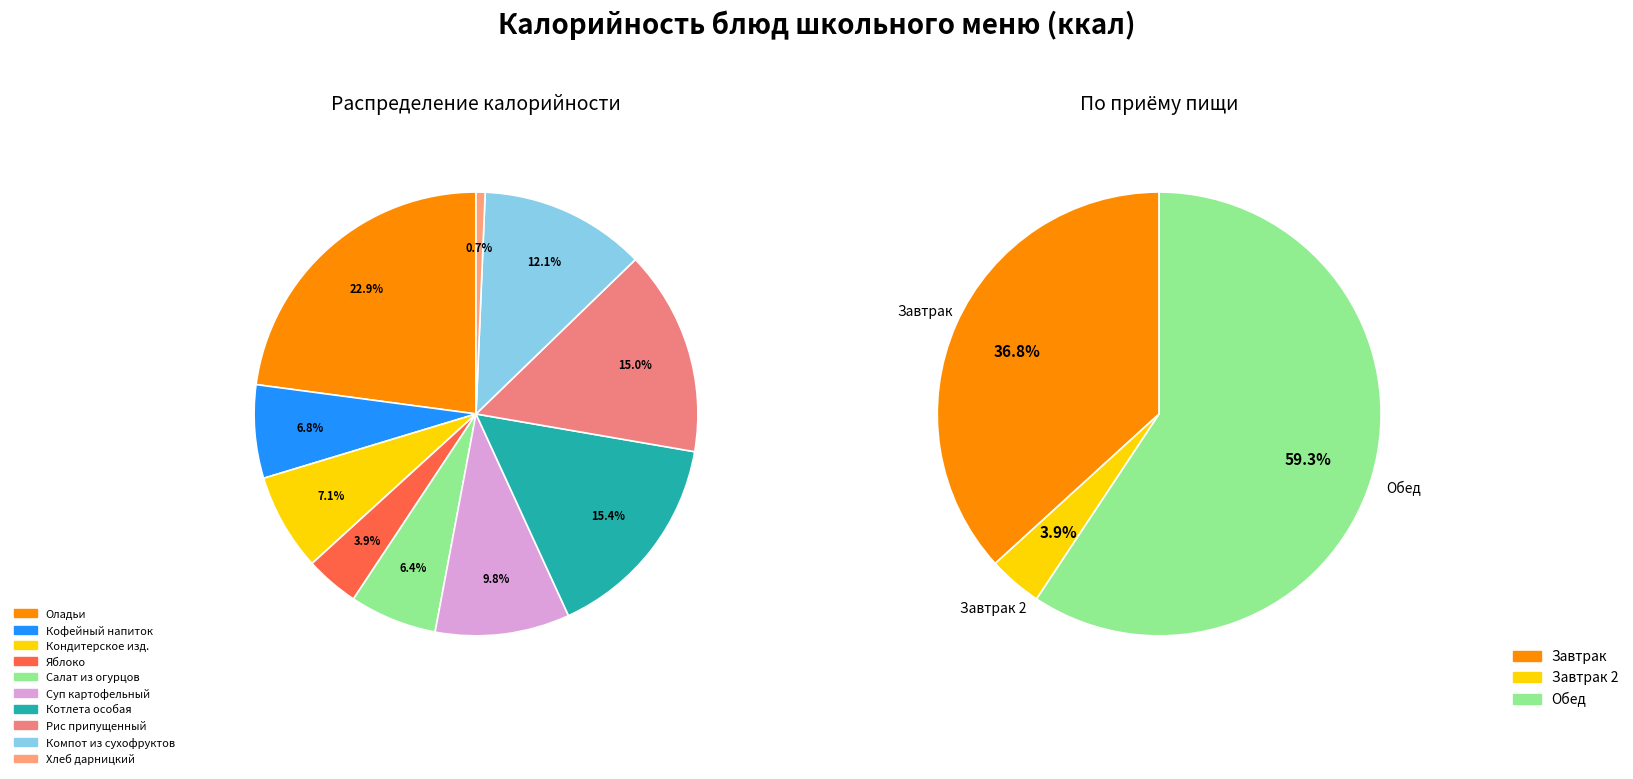

To the nearest percent, what percentage of the pie is Котлета особая из говядины?

15%